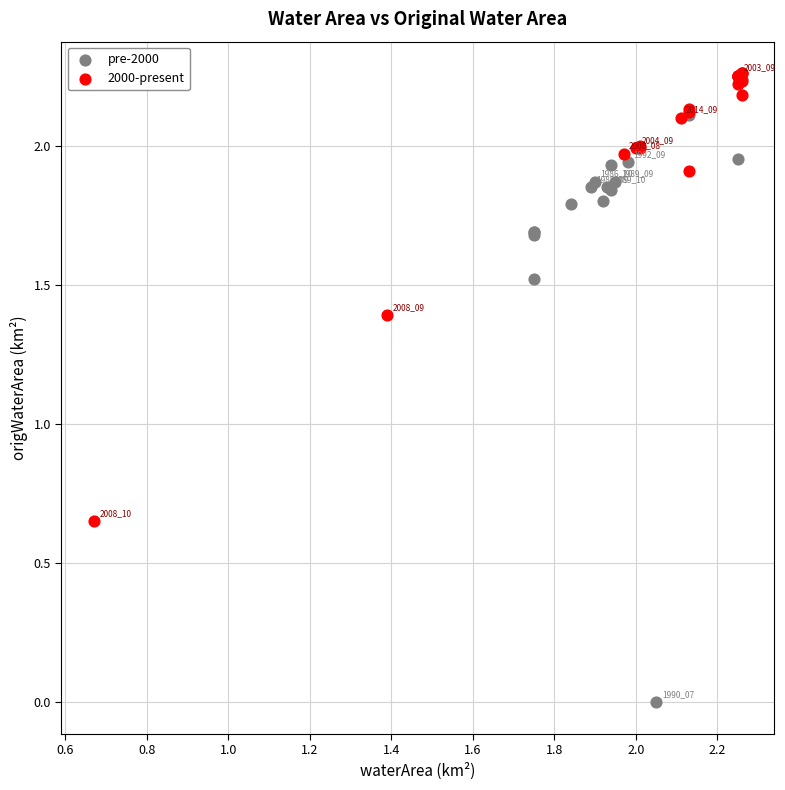

Which series contains the lowest Y value?

pre-2000